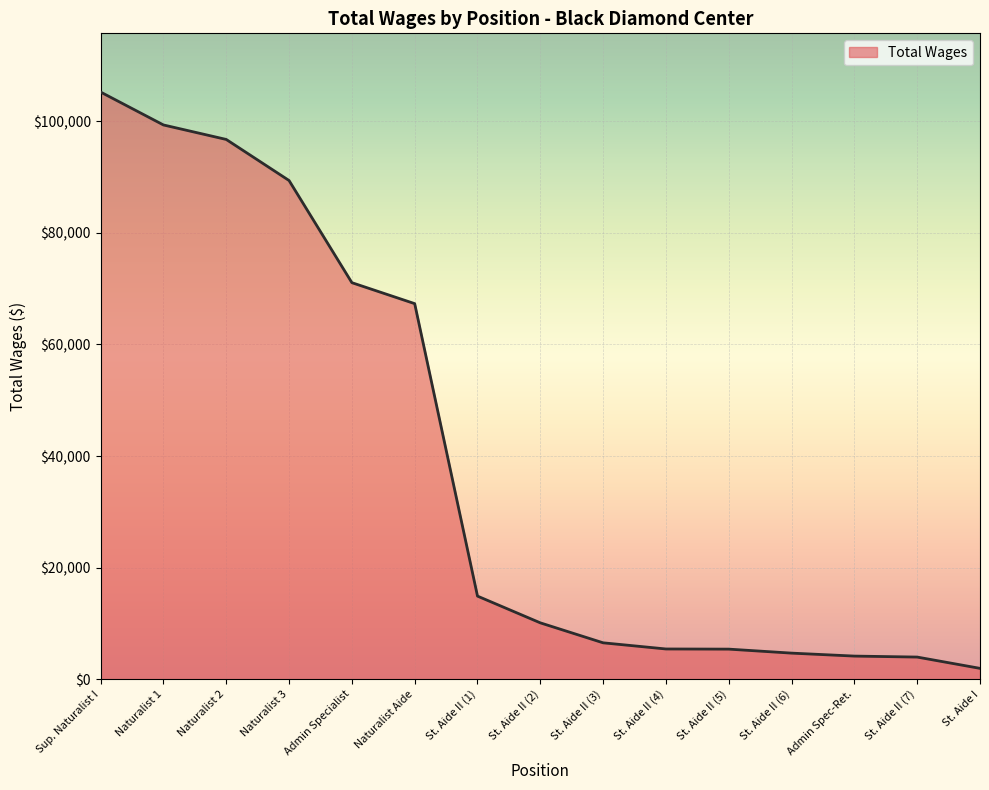

What is the difference between the maximum and minimum values?

103290